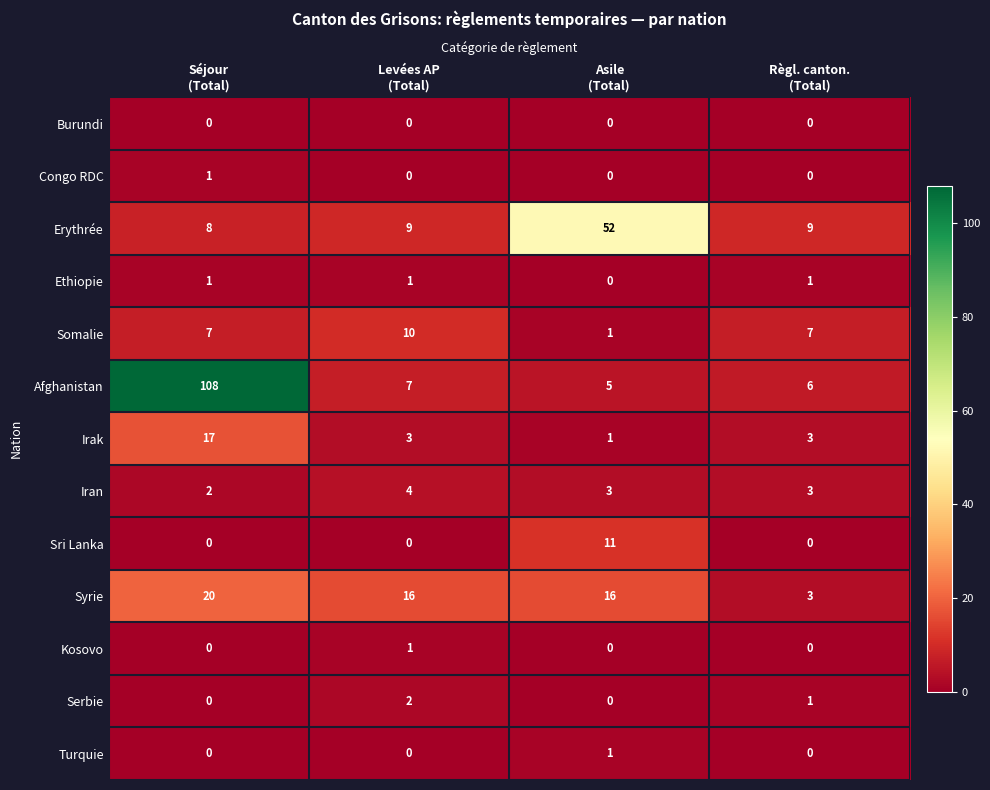

Count the Ethiopie values in the range 1 to 2.

3